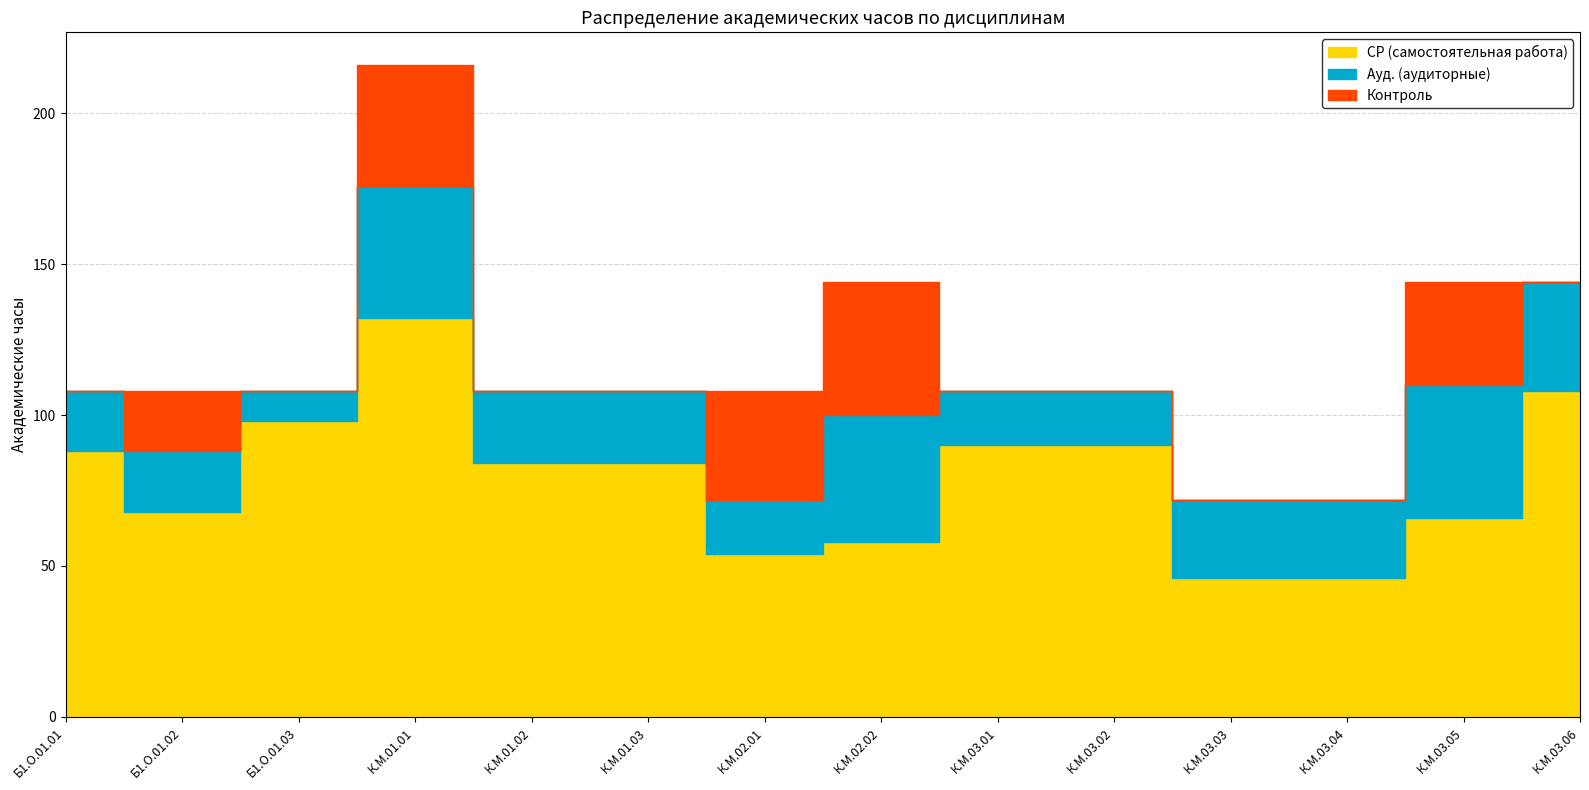

What is the greatest value displayed?

132